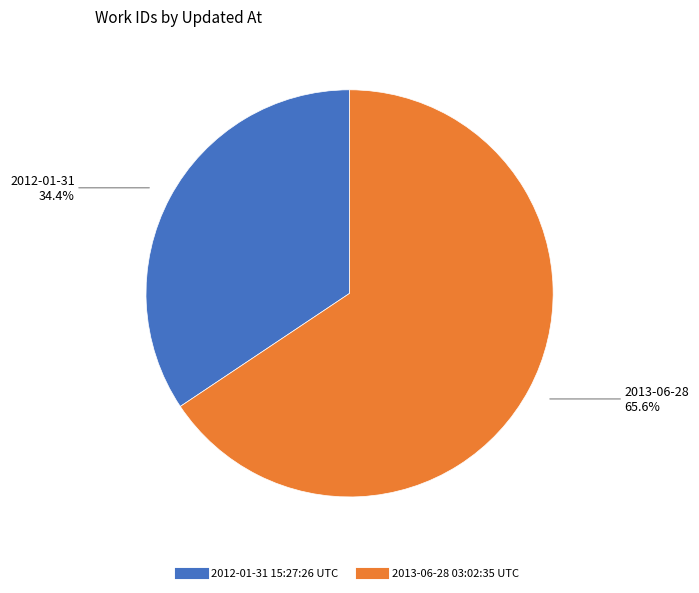

Is there any slice that represents more than half of the pie?

Yes